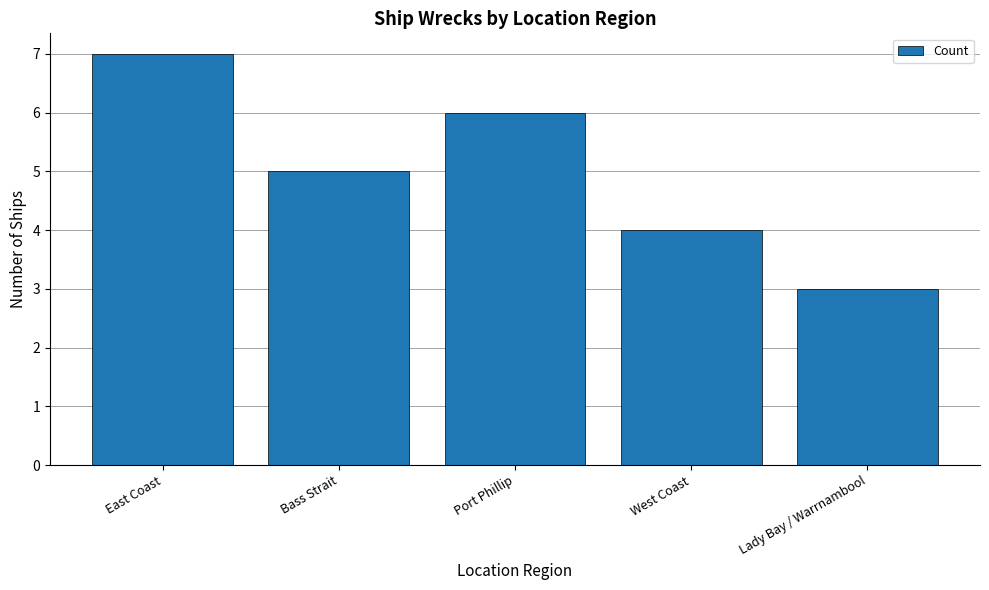

What is the sum of the values at Bass Strait and Lady Bay / Warrnambool?

8